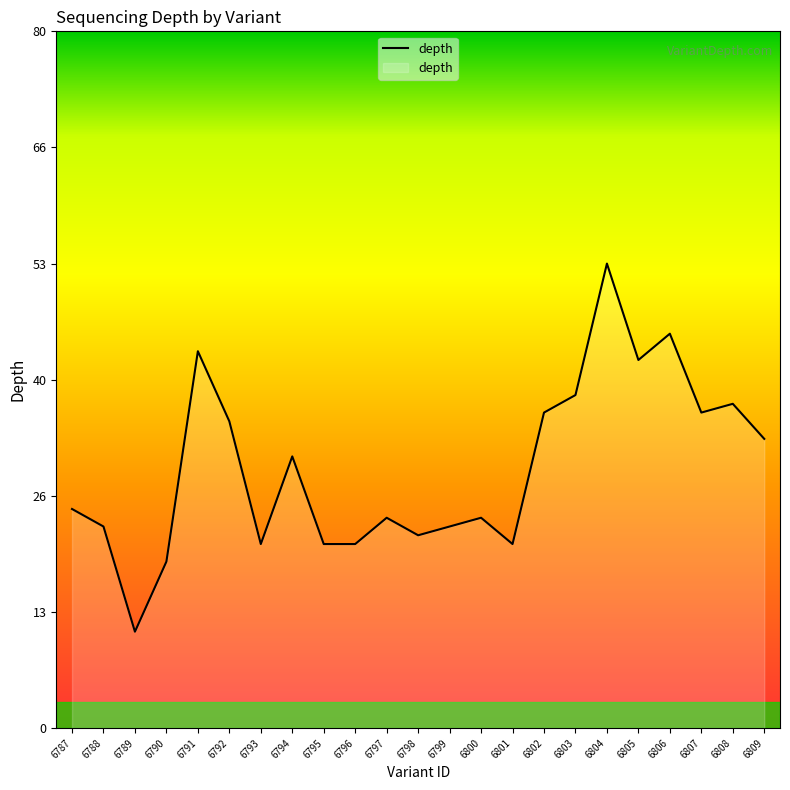

True or false: the data shows 19 at 6802.

False